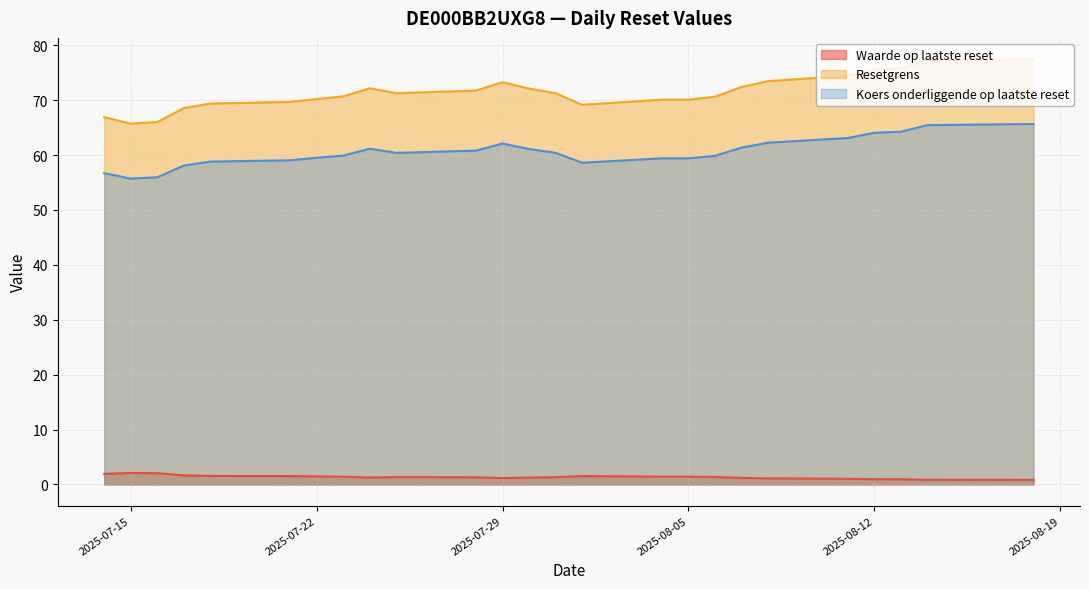

True or false: Resetgrens and Waarde op laatste reset intersect in this chart.

False